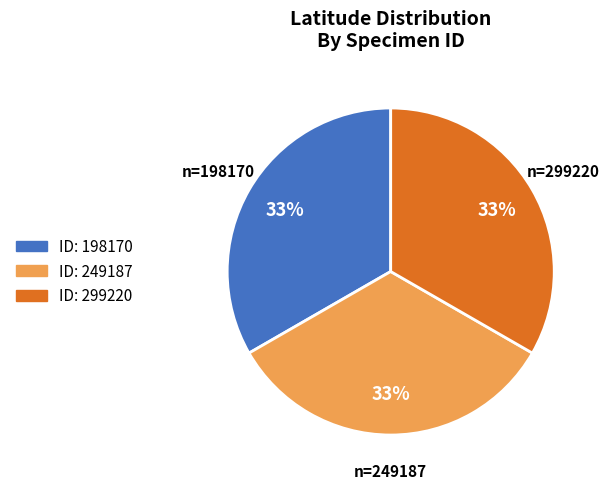

To the nearest percent, what is the average slice percentage?

33%